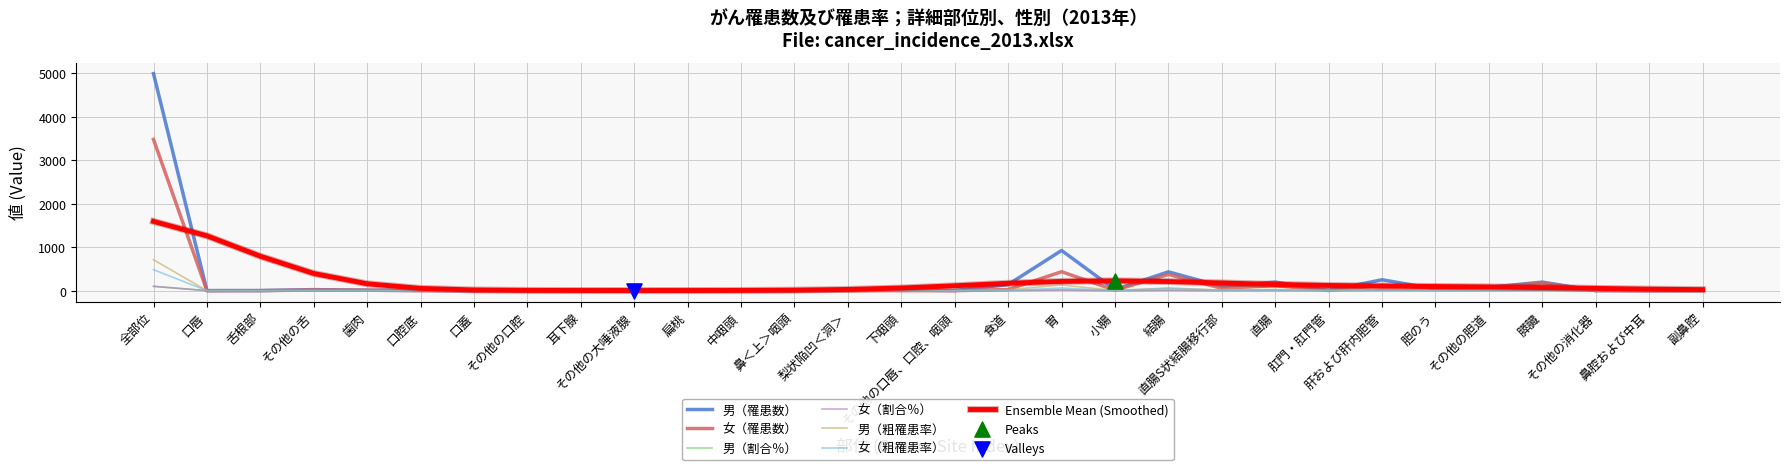

At how many categories does at least one series exceed 1993?

1